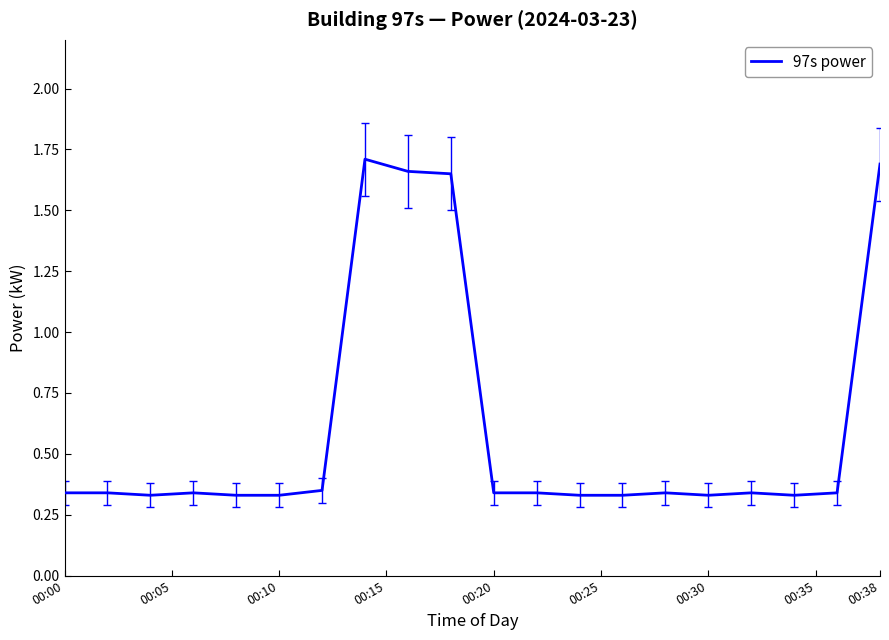

Is this an area chart (filled region under the line)?

No